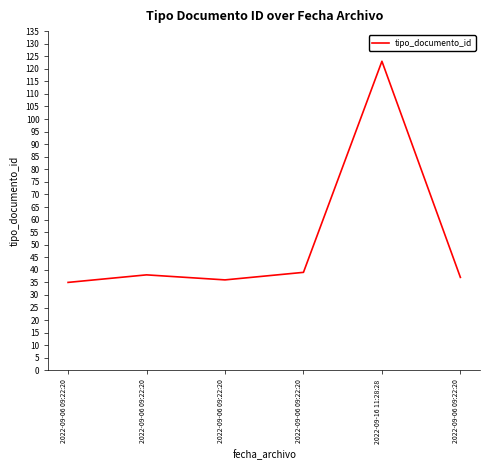

How many values are below 38?

3